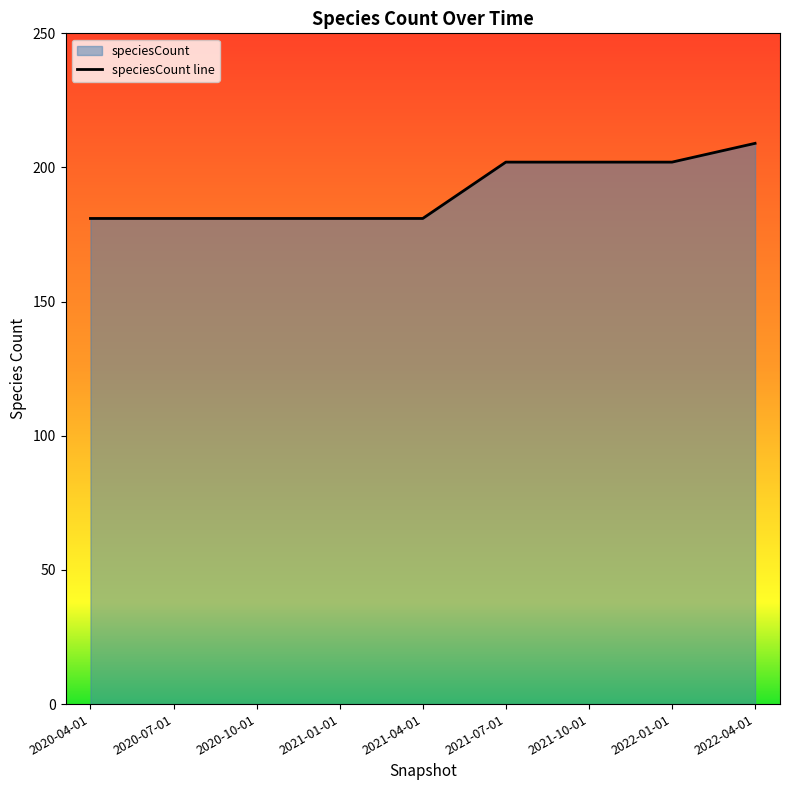

The chart shows a value of 146 at 2022-04-01. True or false?

False